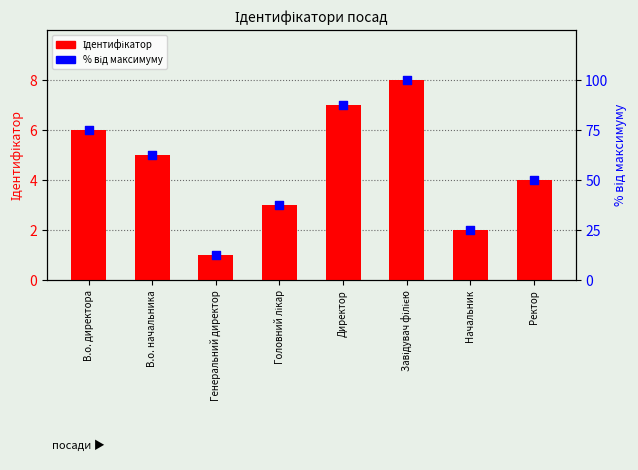

Is the value of % від максимуму at В.о. начальника greater than the value of Ідентифікатор at Директор?

Yes